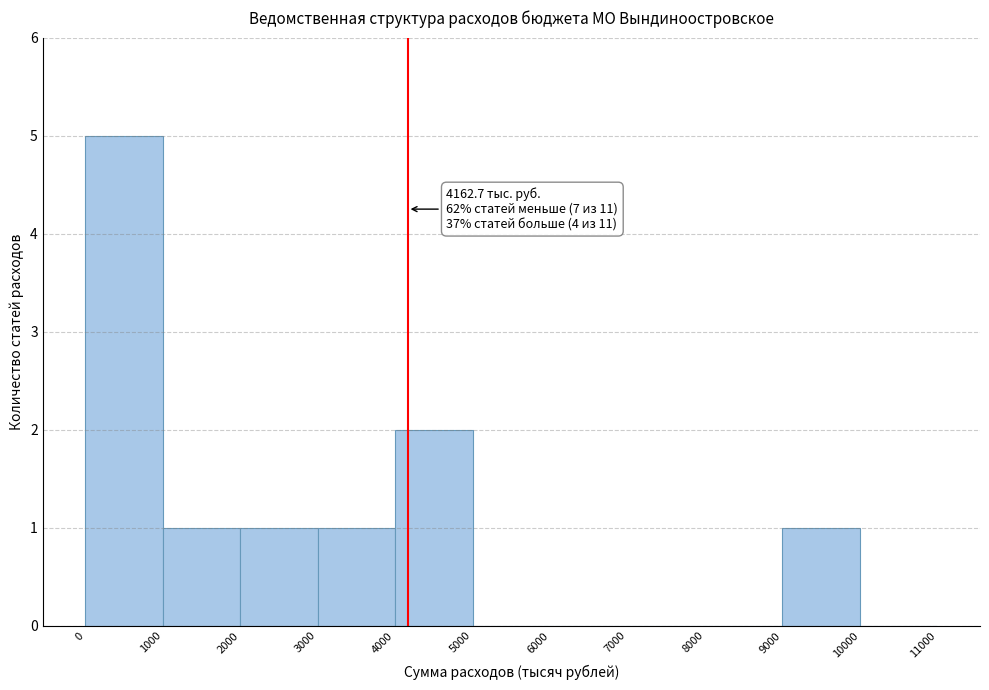

Over which range of the x-axis is the bar tallest?

0 to 1000